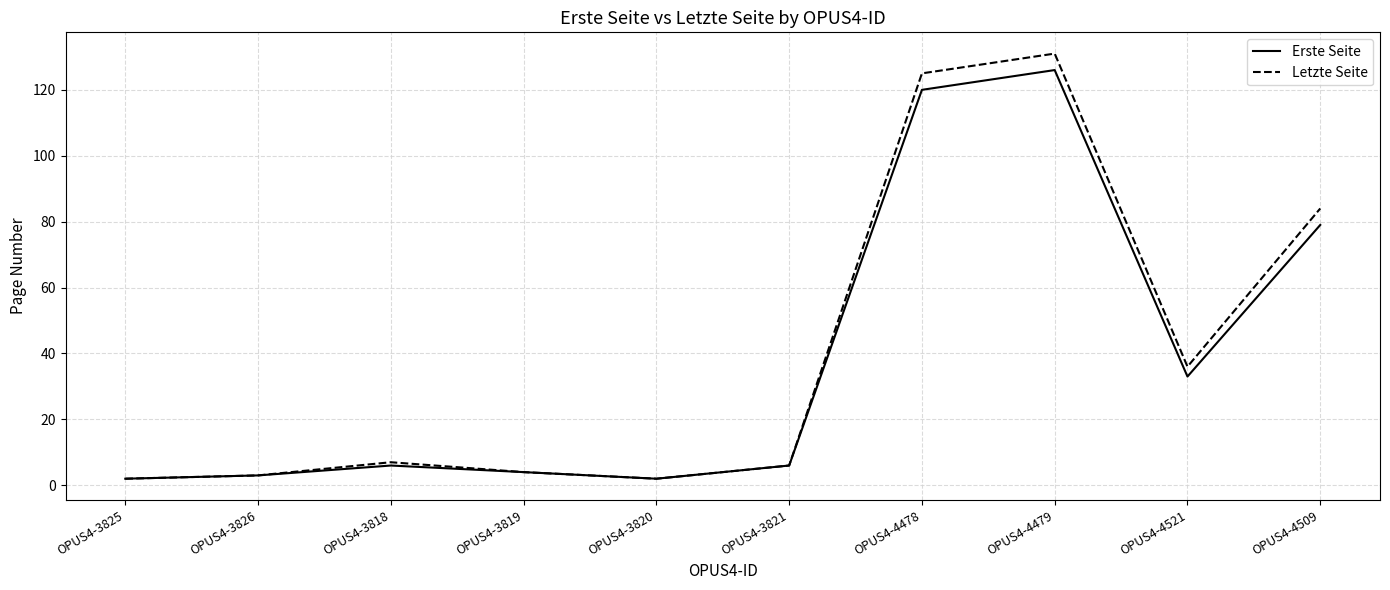

What is the highest value of the Erste Seite series?

126